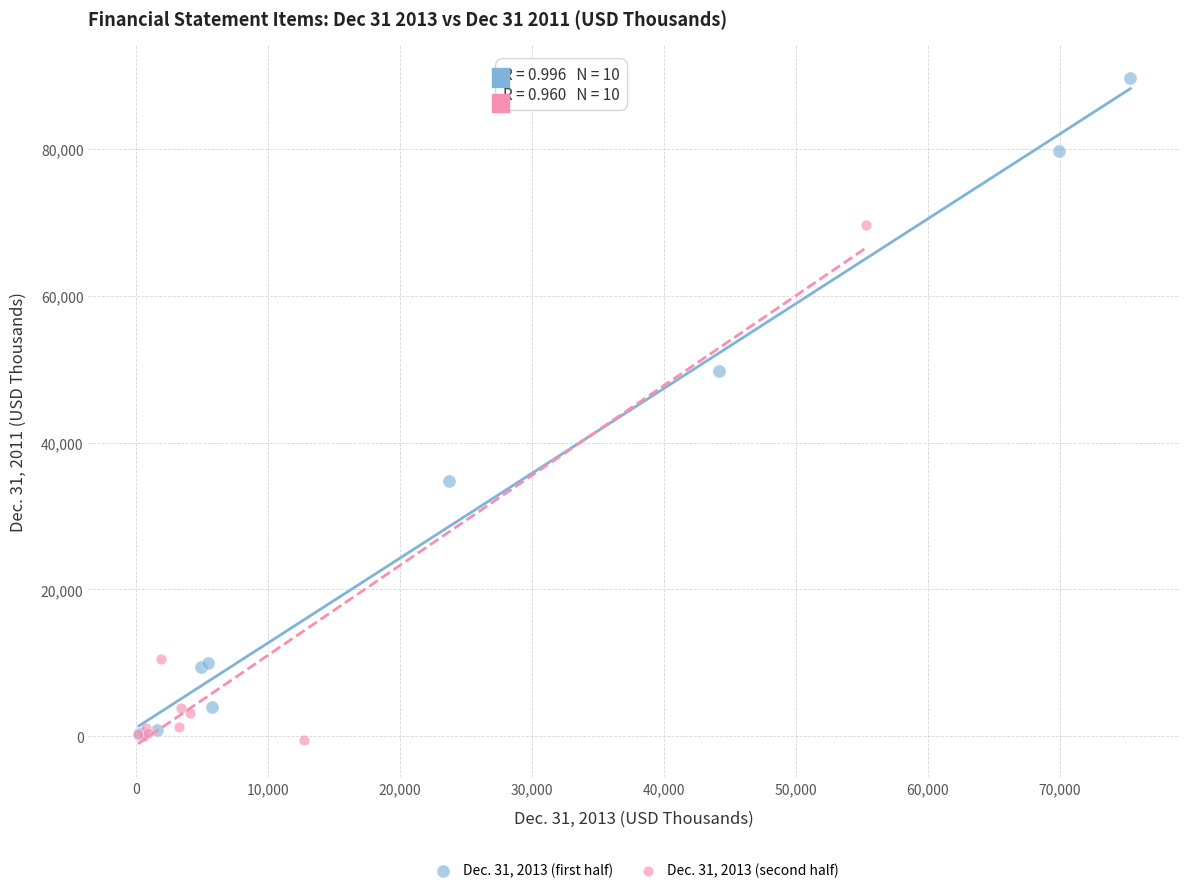

Which series contains the highest Y value?

Dec. 31, 2013 (first half)